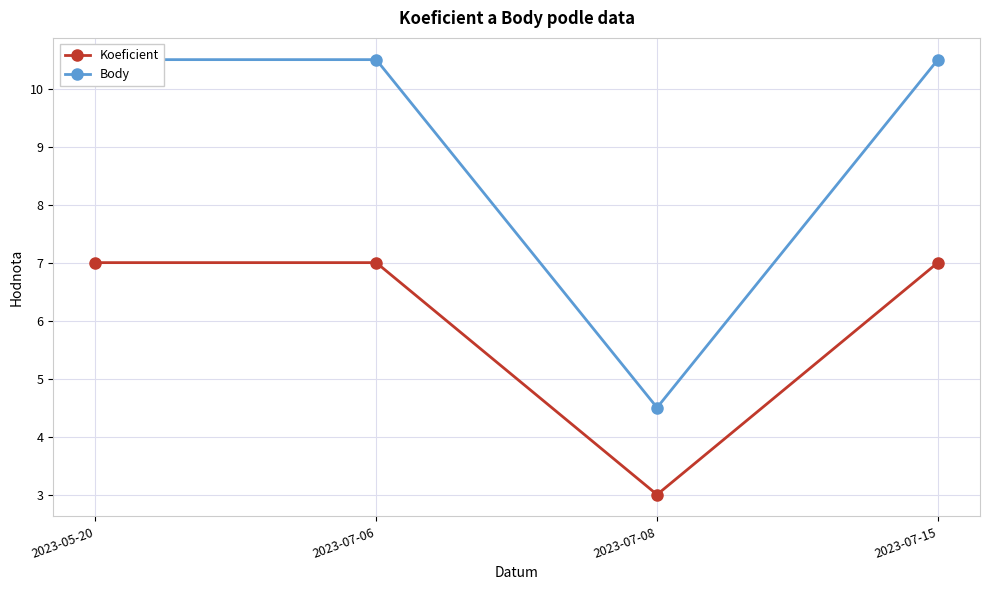

Which category has the highest value across all series?

2023-05-20